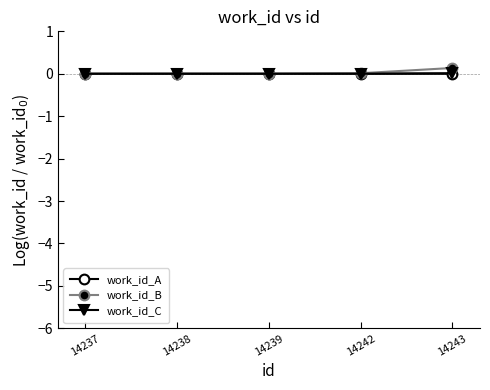

True or false: work_id_A has more than 2 interior local peaks.

False